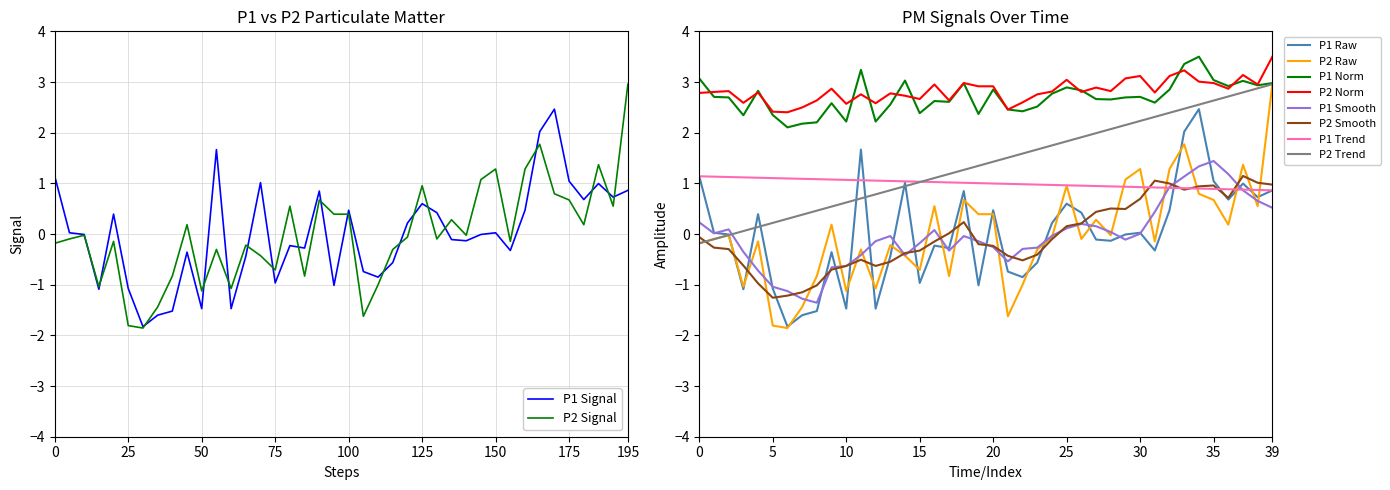

Is it true that P1 Signal equals 0.1 at 100?

False